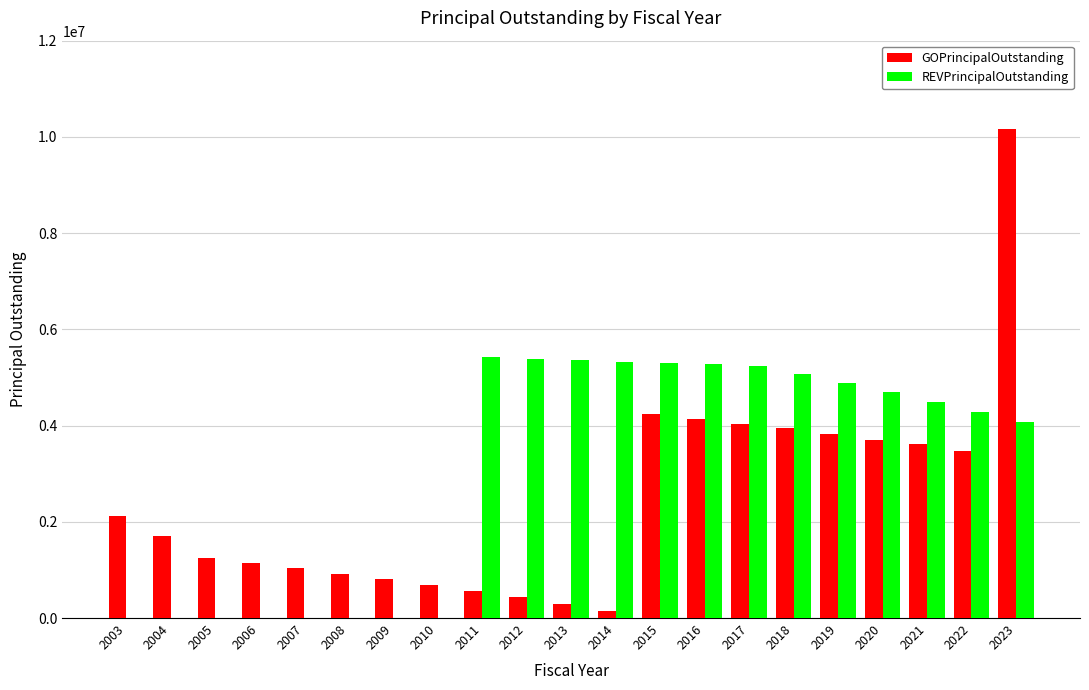

Is the value of GOPrincipalOutstanding at 2004 greater than the value of REVPrincipalOutstanding at 2006?

Yes